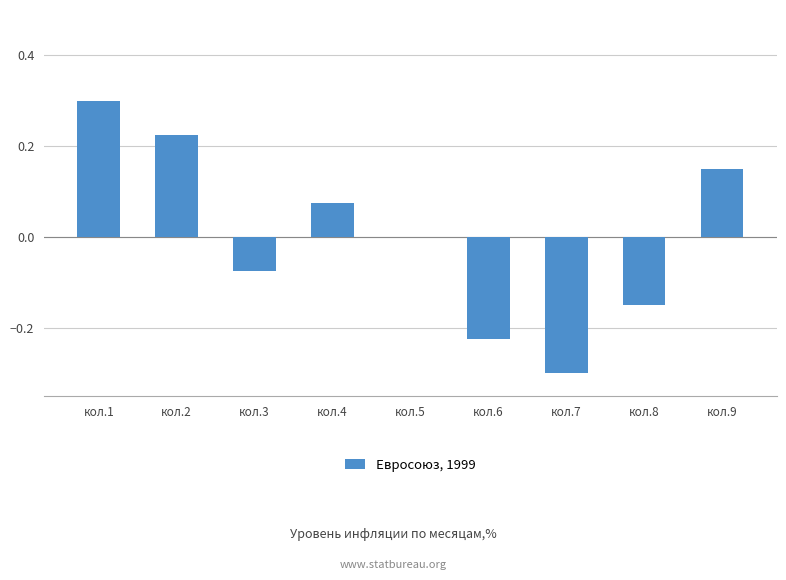

Between кол.3 and кол.6, which is larger?

кол.3